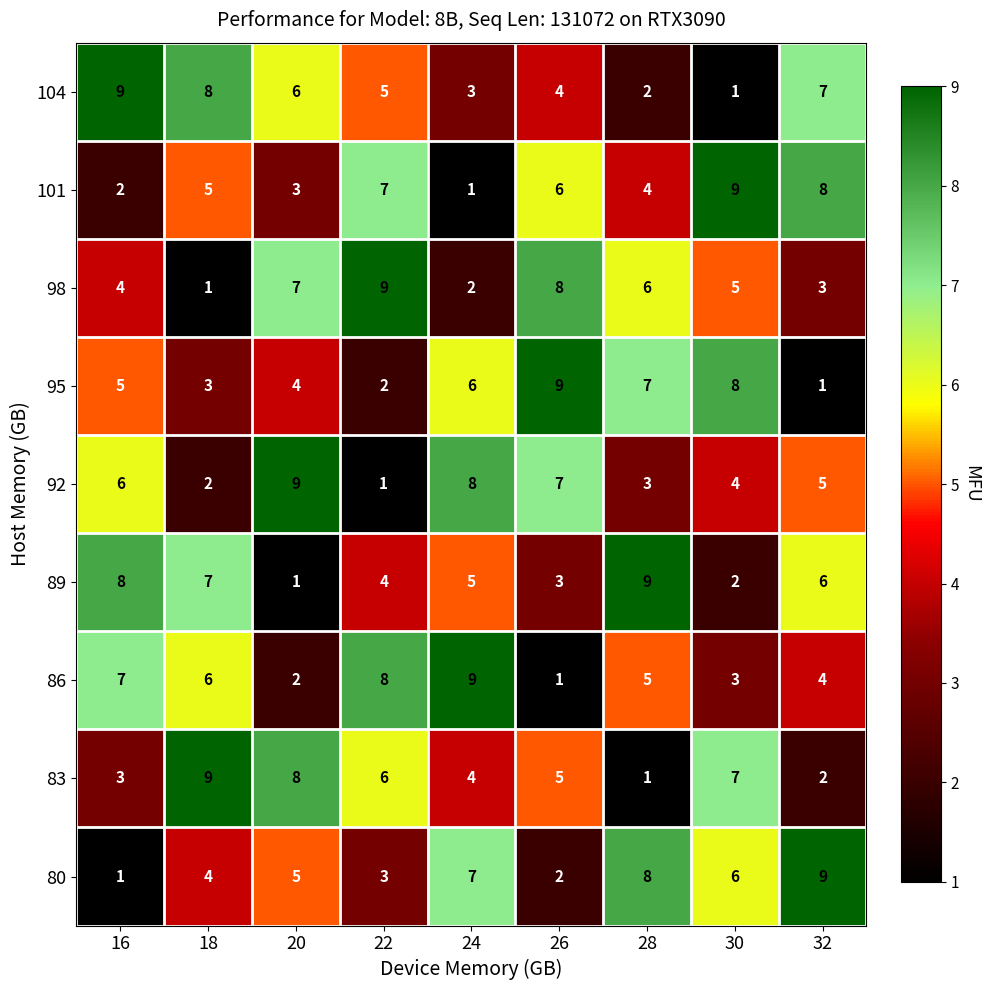

How many data points does each series have?

9